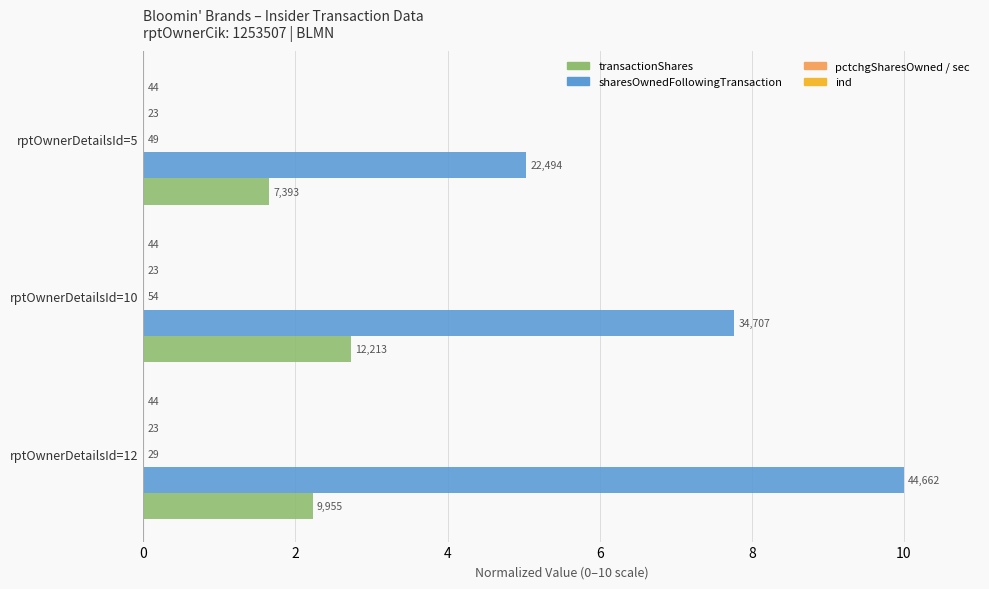

How many categories are shown in the chart?

3